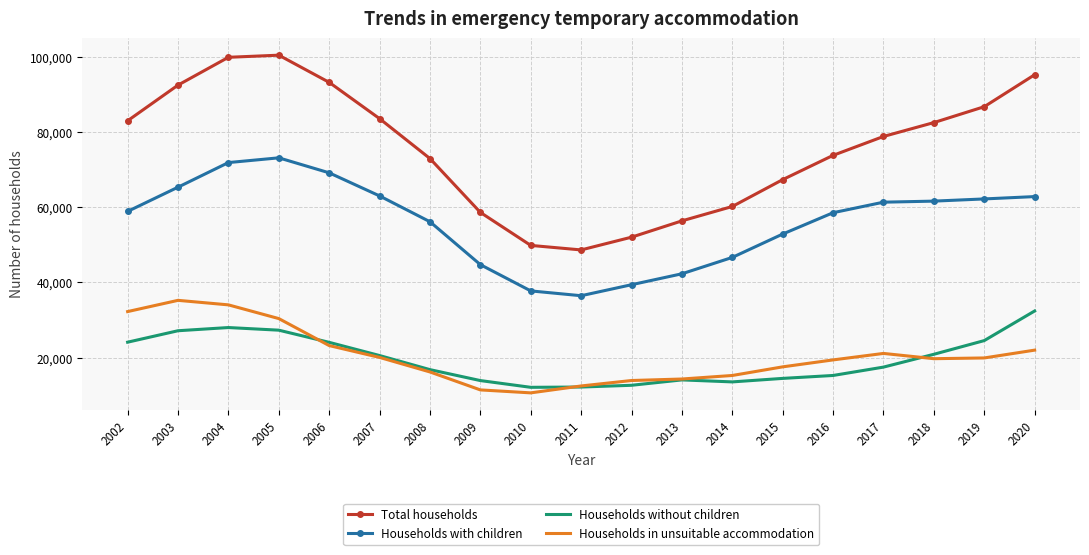

The value of Households in unsuitable accommodation at 2009 is 5979. True or false?

False